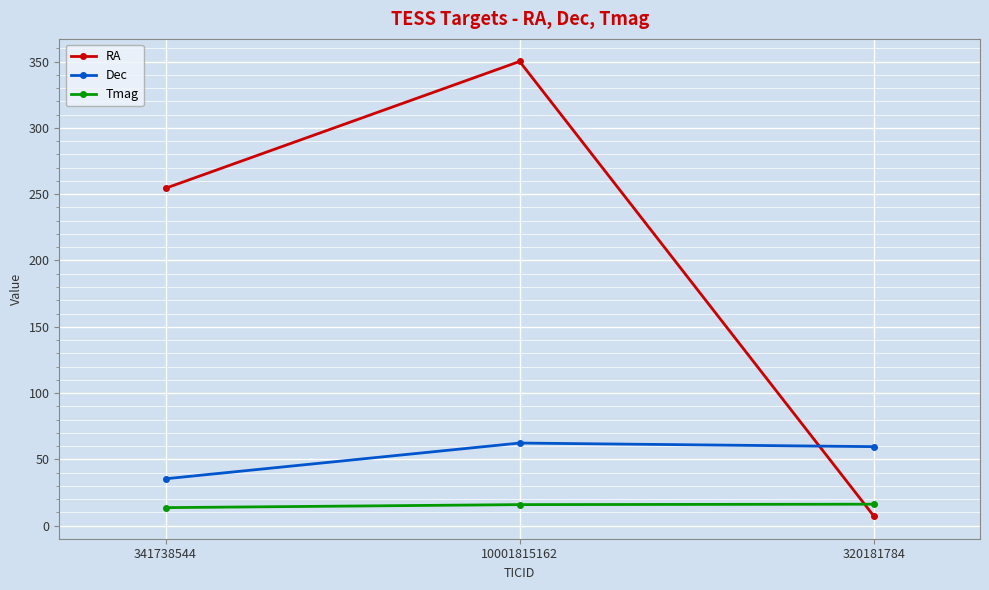

Which category has the lowest value across all series?

320181784